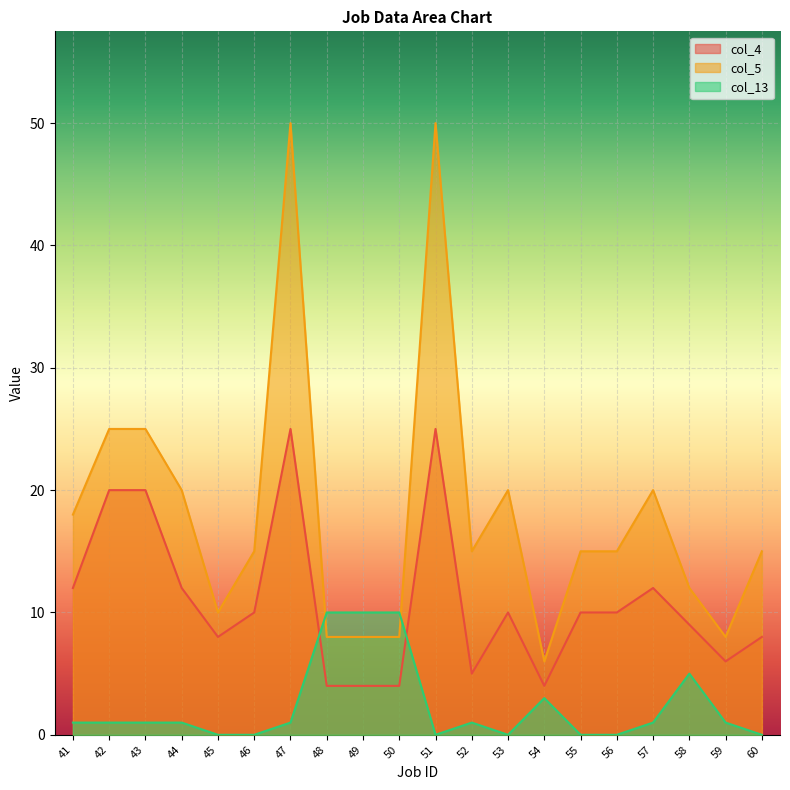

List the series in order of their overall mean, lowest first.

col_13, col_4, col_5